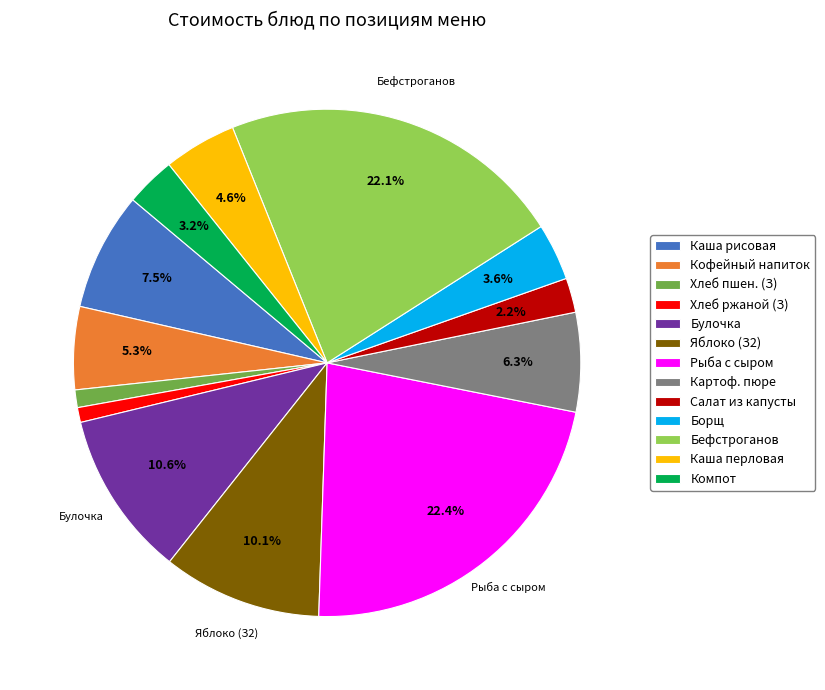

Which has a higher value, Каша рисовая or Картоф. пюре?

Каша рисовая